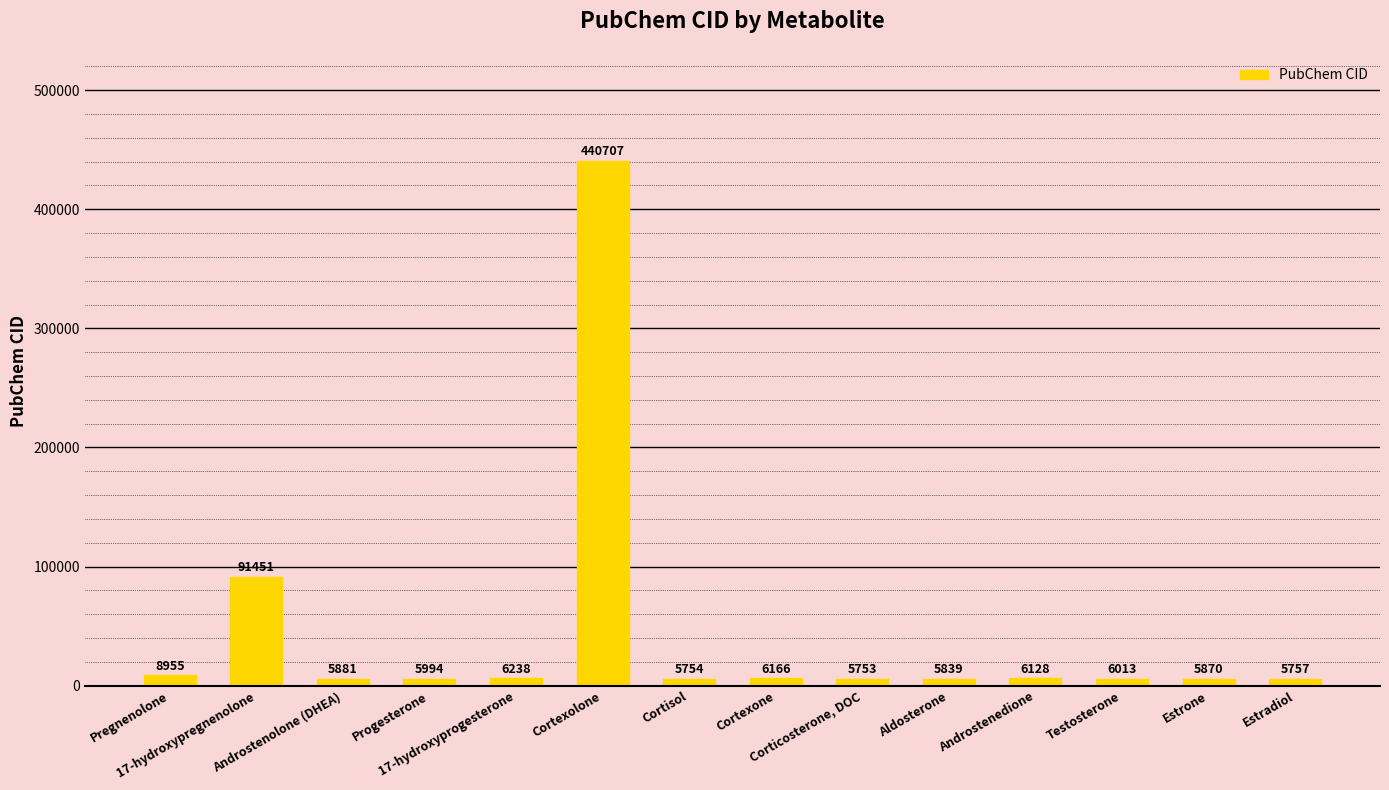

Approximately how many times larger is the value at Pregnenolone compared to Corticosterone, DOC?

1.6